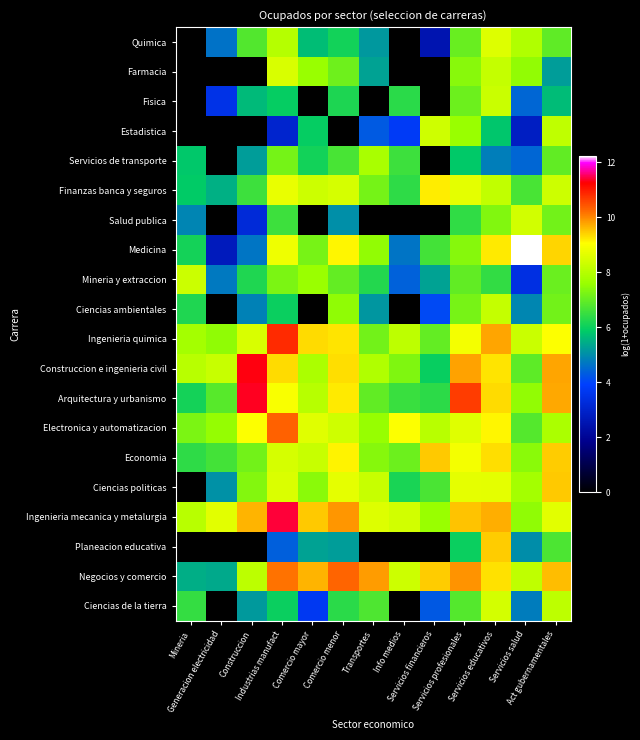

Reading left to right, list all the values displayed in this chart.

Quimica: Mineria=0.0	Generacion electricidad=4.6	Construccion=6.8	Industrias manufact=8.0	Comercio mayor=5.7	Comercio menor=6.1	Transportes=5.1	Info medios=0.0	Servicios financieros=2.5	Servicios profesionales=7.0	Servicios educativos=8.6	Servicios salud=7.9	Act gubernamentales=6.9
Farmacia: Mineria=0.0	Generacion electricidad=0.0	Construccion=0.0	Industrias manufact=8.5	Comercio mayor=7.6	Comercio menor=7.1	Transportes=5.3	Info medios=0.0	Servicios financieros=0.0	Servicios profesionales=7.4	Servicios educativos=8.2	Servicios salud=7.5	Act gubernamentales=5.2
Fisica: Mineria=0.0	Generacion electricidad=3.5	Construccion=5.6	Industrias manufact=5.9	Comercio mayor=0.0	Comercio menor=6.2	Transportes=0.0	Info medios=6.4	Servicios financieros=0.0	Servicios profesionales=7.1	Servicios educativos=8.3	Servicios salud=4.5	Act gubernamentales=5.7
Estadistica: Mineria=0.0	Generacion electricidad=0.0	Construccion=0.0	Industrias manufact=3.0	Comercio mayor=5.9	Comercio menor=0.0	Transportes=4.3	Info medios=3.8	Servicios financieros=8.4	Servicios profesionales=7.6	Servicios educativos=5.8	Servicios salud=2.8	Act gubernamentales=8.1
Servicios de transporte: Mineria=5.8	Generacion electricidad=0.0	Construccion=5.2	Industrias manufact=7.2	Comercio mayor=6.1	Comercio menor=6.7	Transportes=7.8	Info medios=6.6	Servicios financieros=0.0	Servicios profesionales=5.8	Servicios educativos=4.8	Servicios salud=4.5	Act gubernamentales=7.0
Finanzas banca y seguros: Mineria=5.9	Generacion electricidad=5.5	Construccion=6.6	Industrias manufact=8.7	Comercio mayor=8.3	Comercio menor=8.4	Transportes=7.2	Info medios=6.4	Servicios financieros=9.2	Servicios profesionales=8.7	Servicios educativos=8.2	Servicios salud=6.7	Act gubernamentales=8.3
Salud publica: Mineria=4.9	Generacion electricidad=0.0	Construccion=3.2	Industrias manufact=6.6	Comercio mayor=0.0	Comercio menor=5.0	Transportes=0.0	Info medios=0.0	Servicios financieros=0.0	Servicios profesionales=6.4	Servicios educativos=7.3	Servicios salud=8.4	Act gubernamentales=7.2
Medicina: Mineria=6.1	Generacion electricidad=2.7	Construccion=4.7	Industrias manufact=8.8	Comercio mayor=7.2	Comercio menor=9.1	Transportes=7.5	Info medios=4.7	Servicios financieros=6.6	Servicios profesionales=7.4	Servicios educativos=9.2	Servicios salud=12.2	Act gubernamentales=9.4
Mineria y extraccion: Mineria=8.3	Generacion electricidad=4.7	Construccion=6.2	Industrias manufact=7.3	Comercio mayor=7.6	Comercio menor=7.0	Transportes=6.3	Info medios=4.4	Servicios financieros=5.3	Servicios profesionales=7.0	Servicios educativos=6.4	Servicios salud=3.4	Act gubernamentales=7.1
Ciencias ambientales: Mineria=6.2	Generacion electricidad=0.0	Construccion=4.8	Industrias manufact=6.0	Comercio mayor=0.0	Comercio menor=7.5	Transportes=5.1	Info medios=0.0	Servicios financieros=4.0	Servicios profesionales=7.2	Servicios educativos=8.2	Servicios salud=4.9	Act gubernamentales=7.2
Ingenieria quimica: Mineria=7.8	Generacion electricidad=7.5	Construccion=8.5	Industrias manufact=10.8	Comercio mayor=9.3	Comercio menor=9.3	Transportes=7.2	Info medios=8.1	Servicios financieros=7.0	Servicios profesionales=8.9	Servicios educativos=9.8	Servicios salud=8.3	Act gubernamentales=9.0
Construccion e ingenieria civil: Mineria=8.0	Generacion electricidad=8.3	Construccion=11.3	Industrias manufact=9.3	Comercio mayor=7.9	Comercio menor=9.3	Transportes=7.9	Info medios=7.3	Servicios financieros=6.0	Servicios profesionales=9.8	Servicios educativos=9.2	Servicios salud=6.9	Act gubernamentales=9.8
Arquitectura y urbanismo: Mineria=6.1	Generacion electricidad=6.8	Construccion=11.3	Industrias manufact=9.0	Comercio mayor=8.0	Comercio menor=9.2	Transportes=7.0	Info medios=6.5	Servicios financieros=6.4	Servicios profesionales=10.7	Servicios educativos=9.3	Servicios salud=7.5	Act gubernamentales=9.7
Electronica y automatizacion: Mineria=7.2	Generacion electricidad=7.5	Construccion=9.0	Industrias manufact=10.3	Comercio mayor=8.6	Comercio menor=8.3	Transportes=7.6	Info medios=9.0	Servicios financieros=8.0	Servicios profesionales=8.6	Servicios educativos=9.1	Servicios salud=6.8	Act gubernamentales=7.8
Economia: Mineria=6.4	Generacion electricidad=6.6	Construccion=7.2	Industrias manufact=8.4	Comercio mayor=8.2	Comercio menor=9.1	Transportes=7.4	Info medios=7.1	Servicios financieros=9.5	Servicios profesionales=8.9	Servicios educativos=9.3	Servicios salud=7.4	Act gubernamentales=9.4
Ciencias politicas: Mineria=0.0	Generacion electricidad=5.0	Construccion=7.3	Industrias manufact=8.5	Comercio mayor=7.4	Comercio menor=8.7	Transportes=8.3	Info medios=6.2	Servicios financieros=6.7	Servicios profesionales=8.7	Servicios educativos=8.7	Servicios salud=7.8	Act gubernamentales=9.5
Ingenieria mecanica y metalurgia: Mineria=8.0	Generacion electricidad=8.6	Construccion=9.6	Industrias manufact=11.4	Comercio mayor=9.5	Comercio menor=9.9	Transportes=8.6	Info medios=8.4	Servicios financieros=7.6	Servicios profesionales=9.5	Servicios educativos=9.7	Servicios salud=7.5	Act gubernamentales=8.6
Planeacion educativa: Mineria=0.0	Generacion electricidad=0.0	Construccion=0.0	Industrias manufact=4.4	Comercio mayor=5.3	Comercio menor=5.2	Transportes=0.0	Info medios=0.0	Servicios financieros=0.0	Servicios profesionales=6.0	Servicios educativos=9.4	Servicios salud=5.0	Act gubernamentales=6.7
Negocios y comercio: Mineria=5.5	Generacion electricidad=5.4	Construccion=8.1	Industrias manufact=10.2	Comercio mayor=9.6	Comercio menor=10.3	Transportes=9.8	Info medios=8.3	Servicios financieros=9.5	Servicios profesionales=9.9	Servicios educativos=9.3	Servicios salud=8.1	Act gubernamentales=9.6
Ciencias de la tierra: Mineria=6.5	Generacion electricidad=0.0	Construccion=5.2	Industrias manufact=6.0	Comercio mayor=3.7	Comercio menor=6.3	Transportes=6.7	Info medios=0.0	Servicios financieros=4.3	Servicios profesionales=6.8	Servicios educativos=8.4	Servicios salud=4.8	Act gubernamentales=8.1